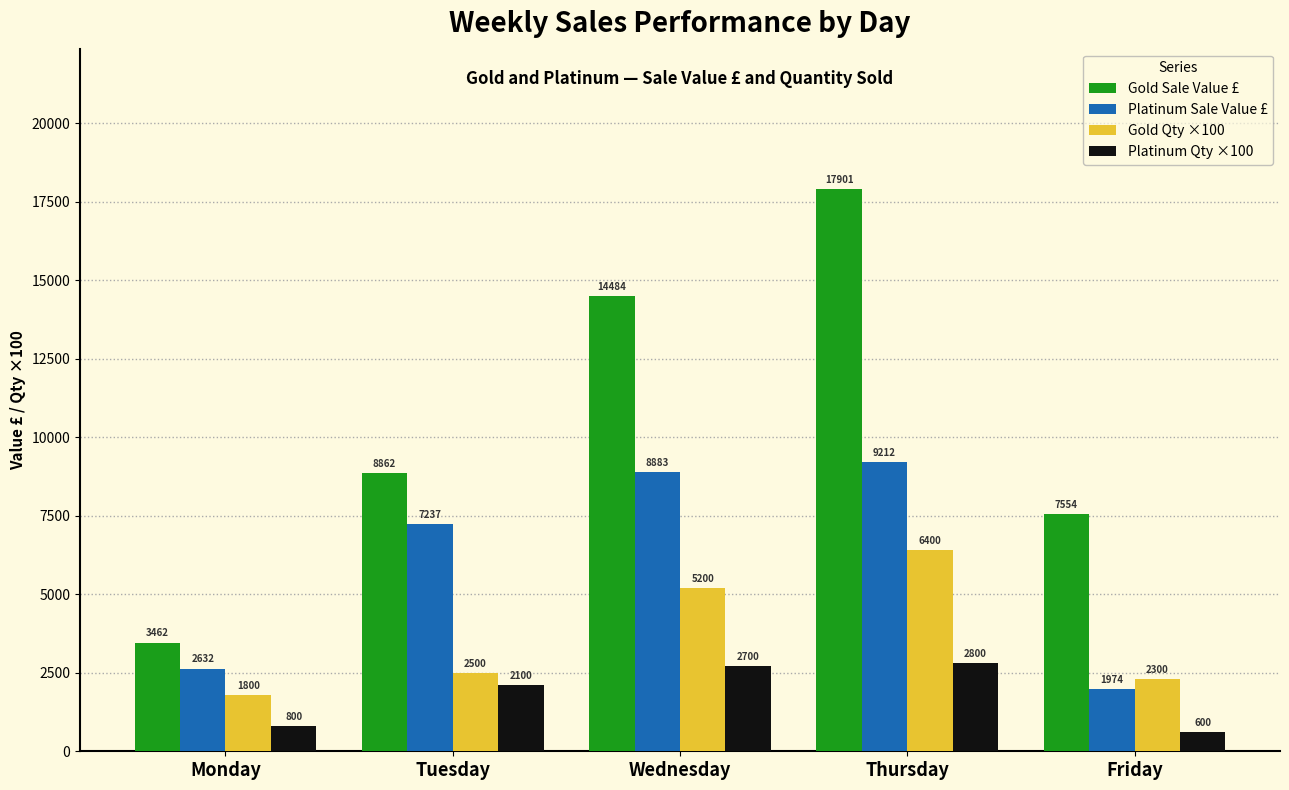

How many bars are there in total?

20